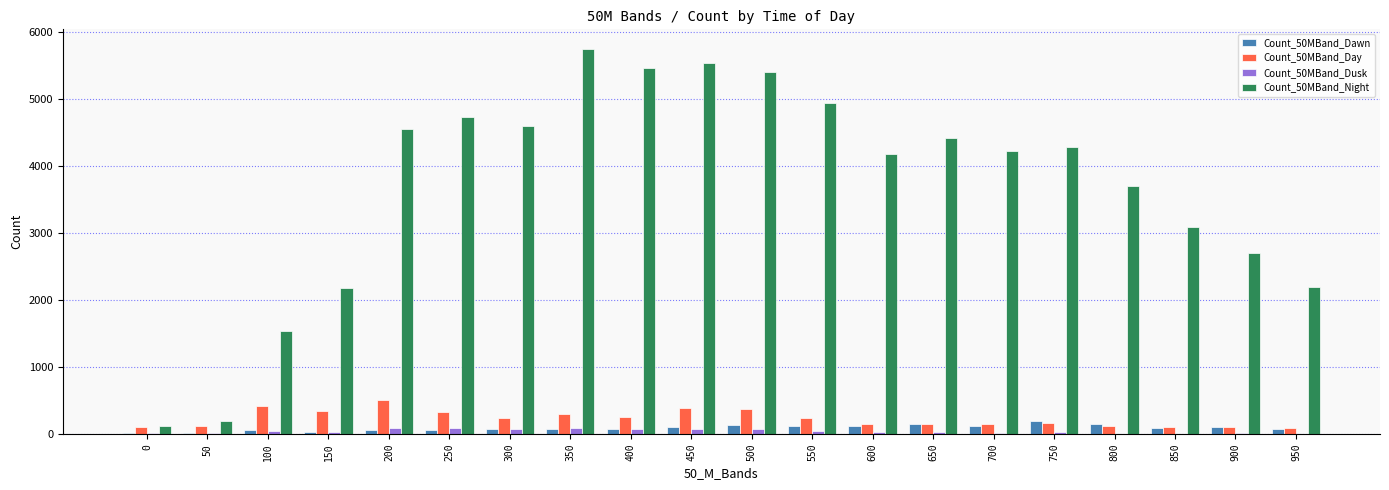

What is the greatest value displayed?

5755